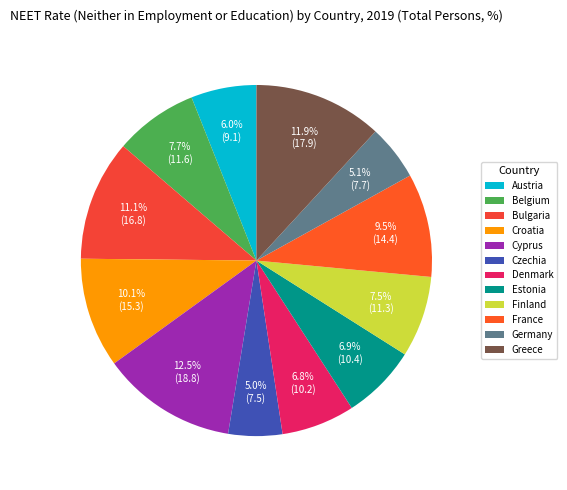

How many slices are in this pie chart?

12